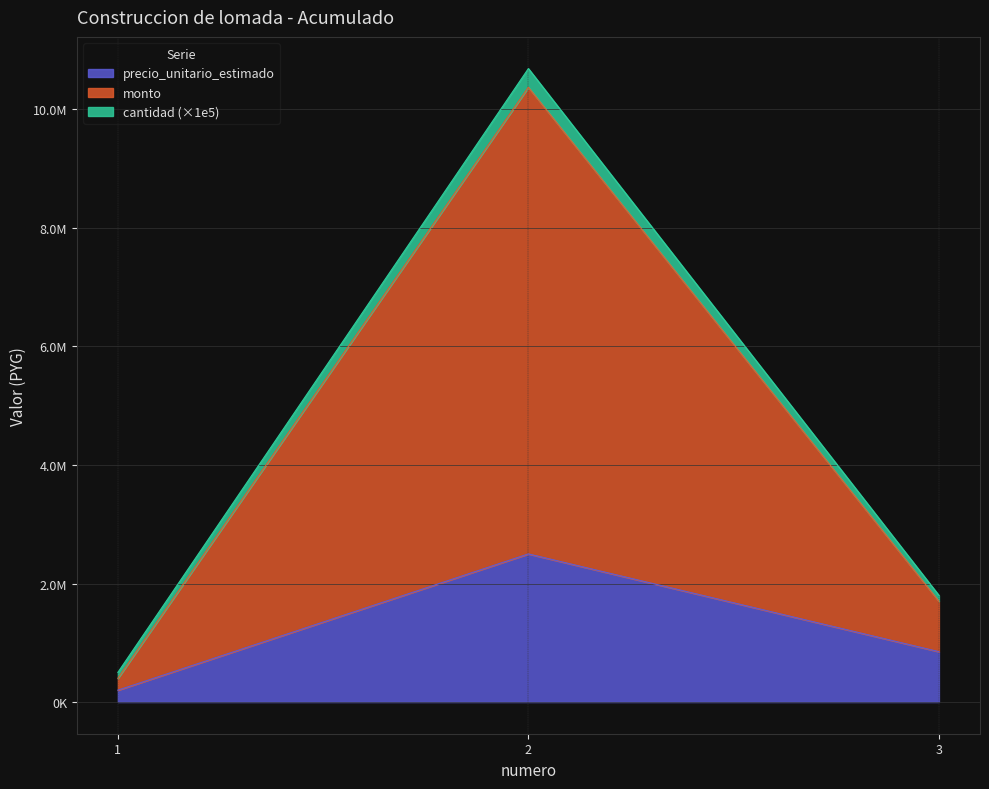

What are all the series names shown in the legend?

precio_unitario_estimado, monto, cantidad (×1e5)